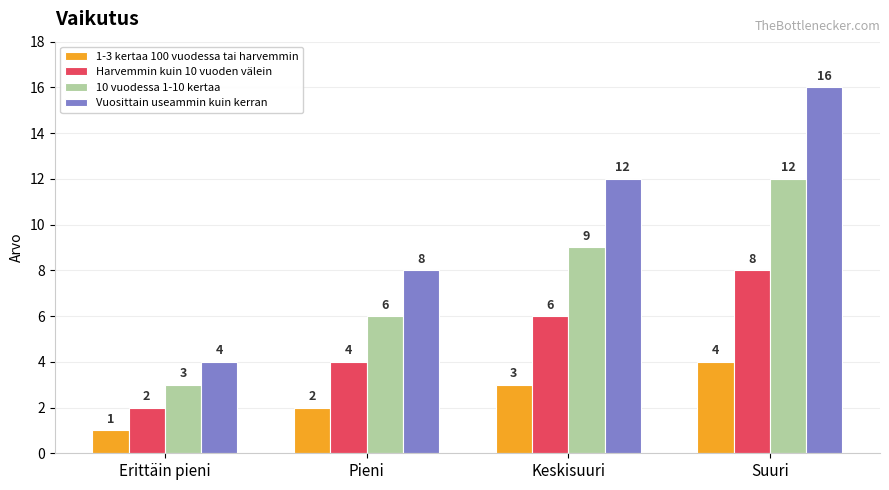

Rank the series by their maximum value, from lowest to highest.

1-3 kertaa 100 vuodessa tai harvemmin, Harvemmin kuin 10 vuoden välein, 10 vuodessa 1-10 kertaa, Vuosittain useammin kuin kerran